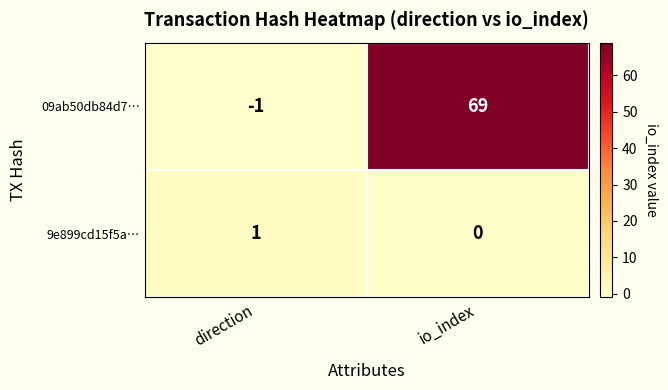

What is the difference between the 09ab50db84d7… values at direction and io_index?

70